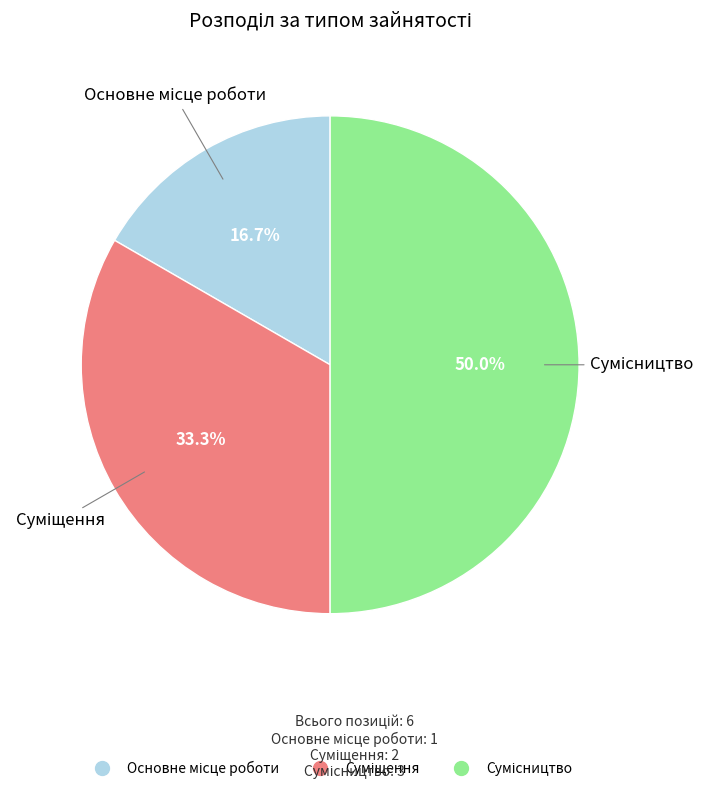

True or false: Суміщення accounts for 33% of the total.

True